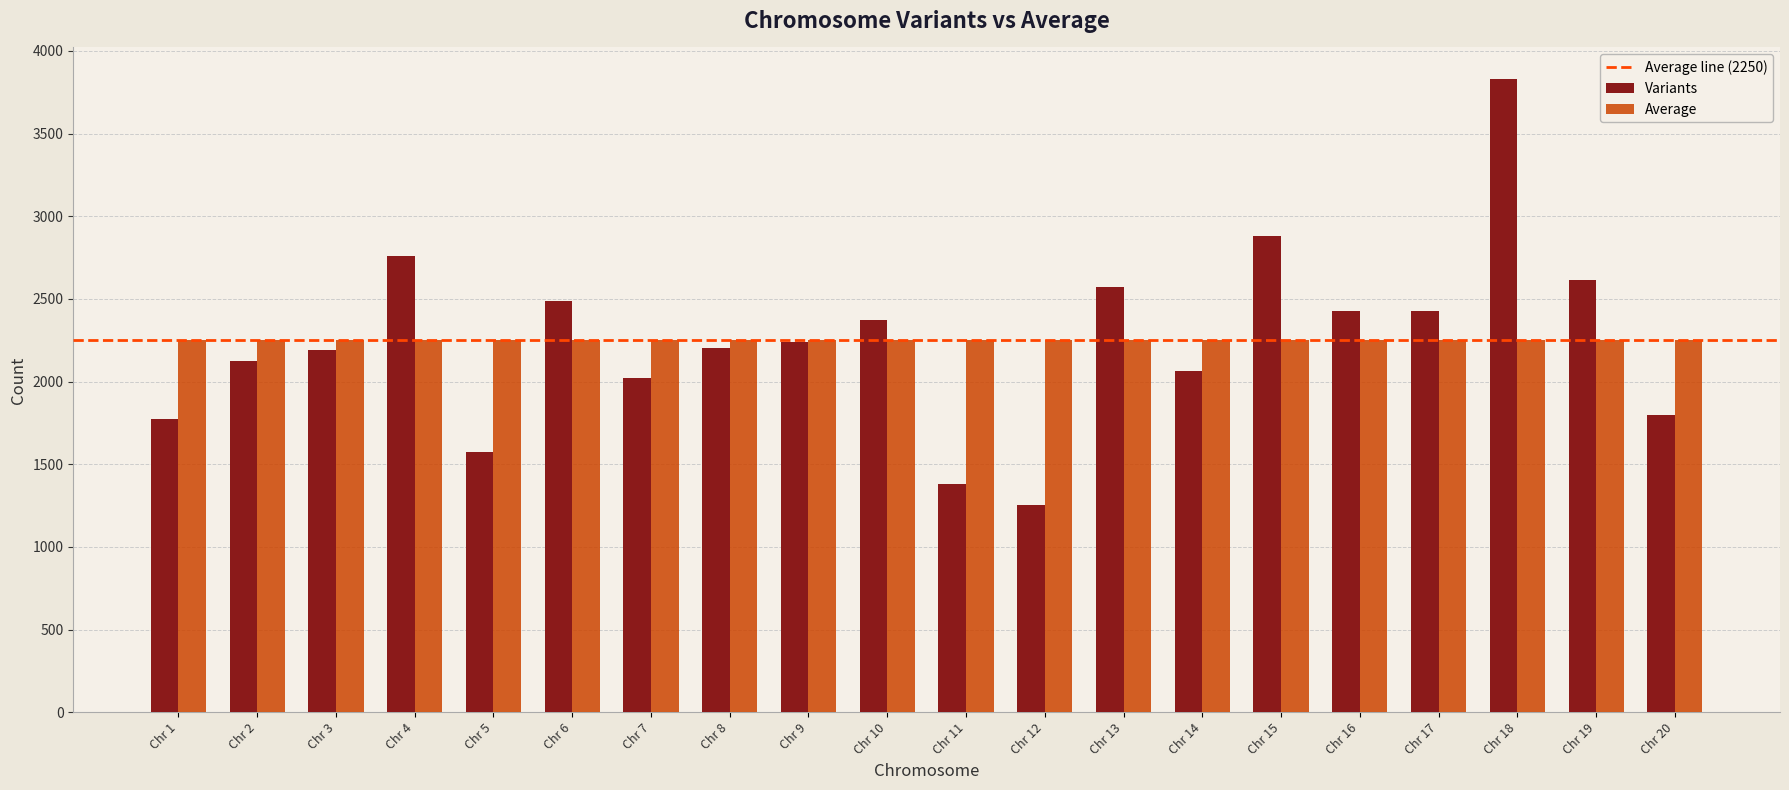

List the series in order of their peak value, lowest first.

Average, Variants